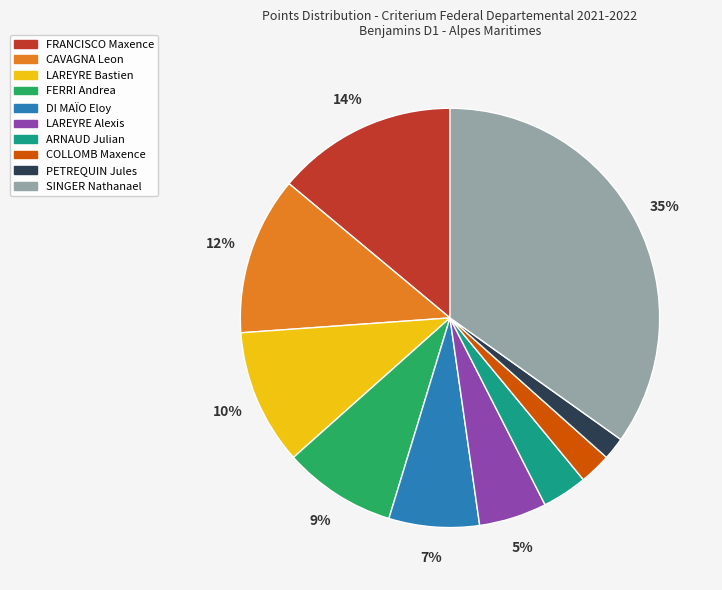

To the nearest percent, what percentage of the pie is LAREYRE Bastien?

10%